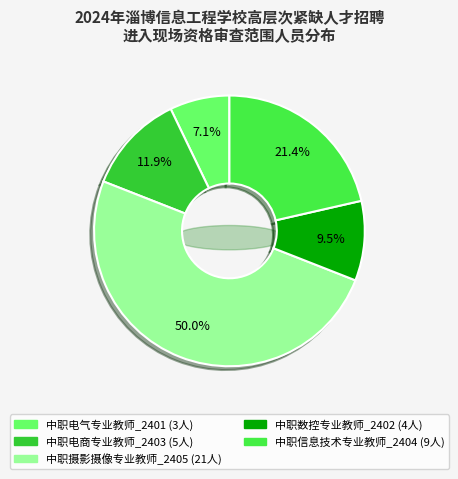

To the nearest percent, what portion does 中职数控专业教师_2402 represent?

10%